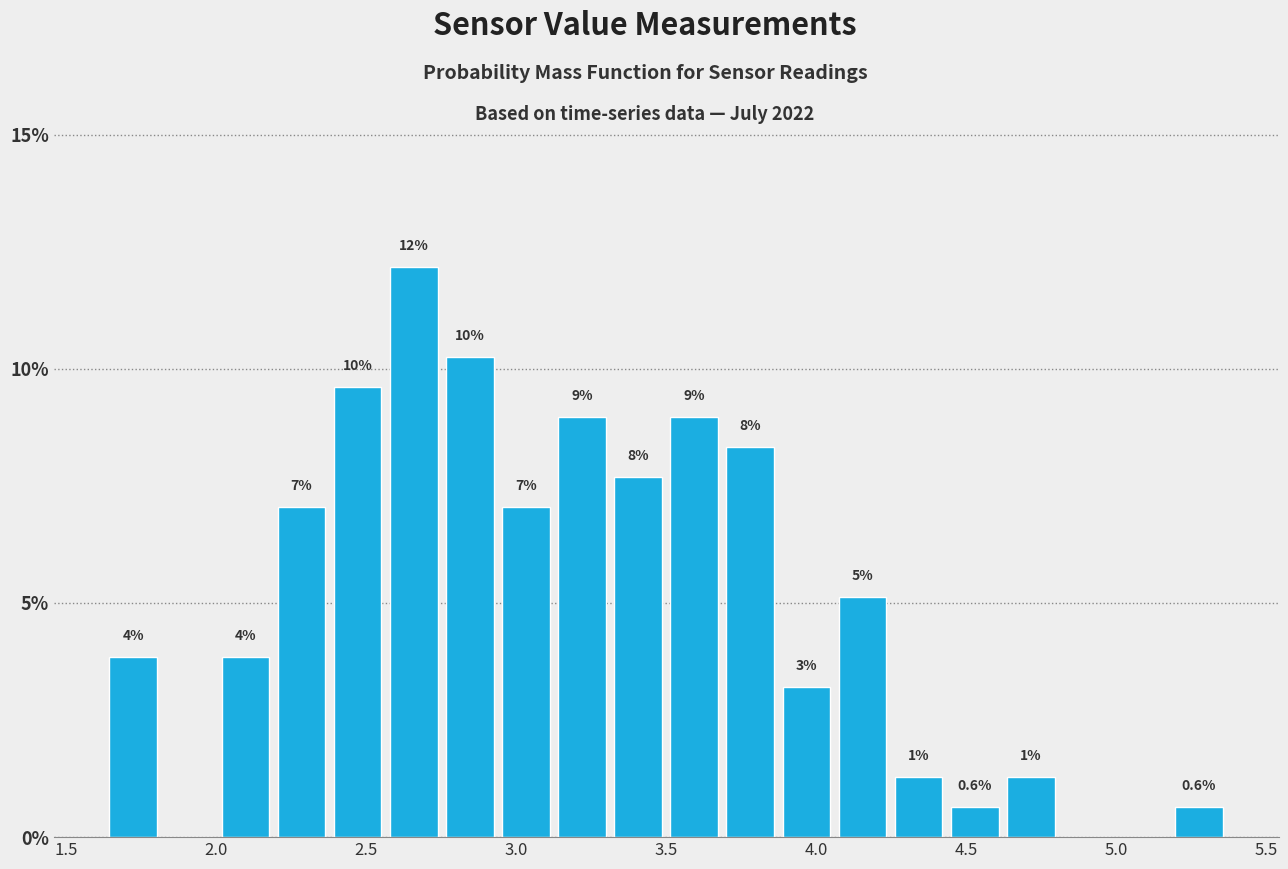

Read against the x-axis, roughly where is the centre of the tallest bar?

2.65